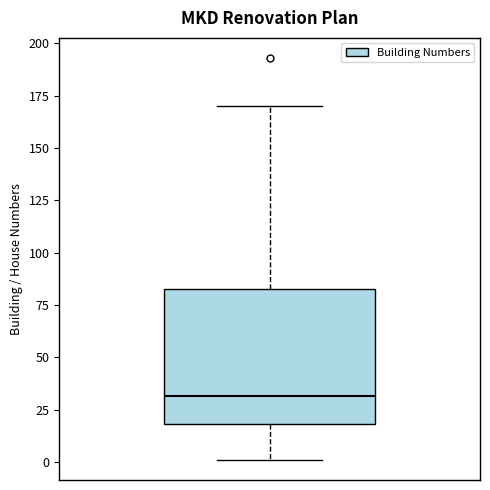

Transcribe this box plot: give where the median line is, the range the box spans, and where the two whiskers end, as read against the y-axis. The values are not printed on the chart, so give them approximately, as read against the axis.

median 30, box 20 to 85, whiskers 0 to 170